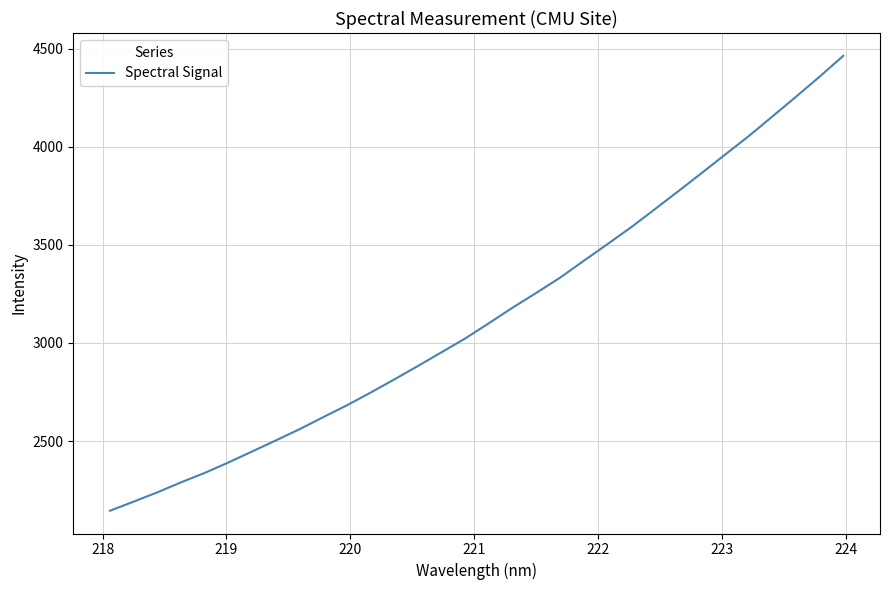

What is the smallest value displayed?

2144.7